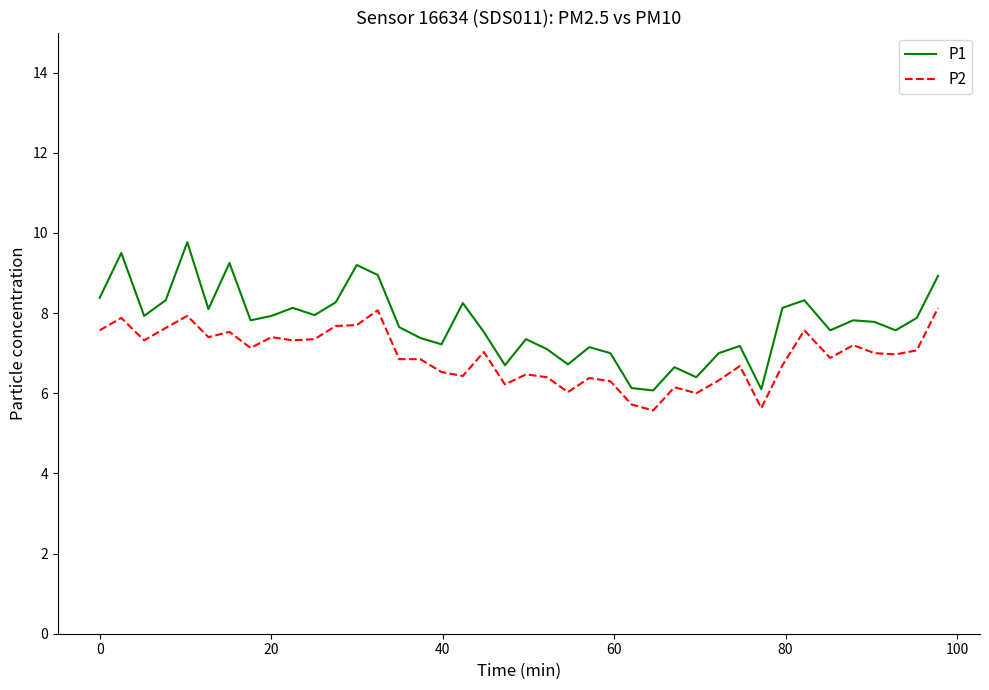

How many interior local valleys does the P1 series have?

12